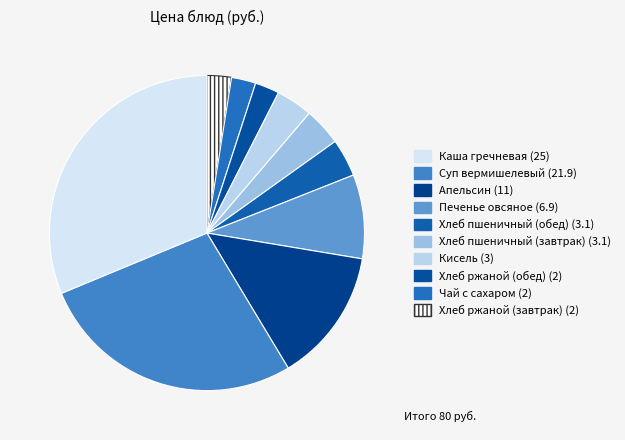

How many segments does this pie chart have?

10